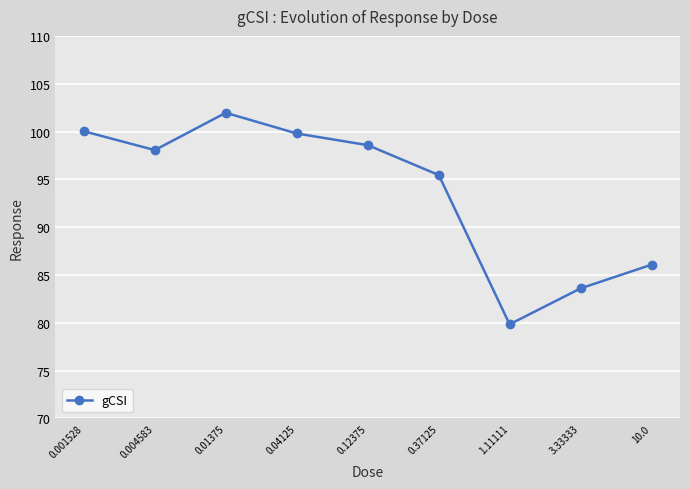

How many interior local peaks (higher than both neighbors) does the data have?

1